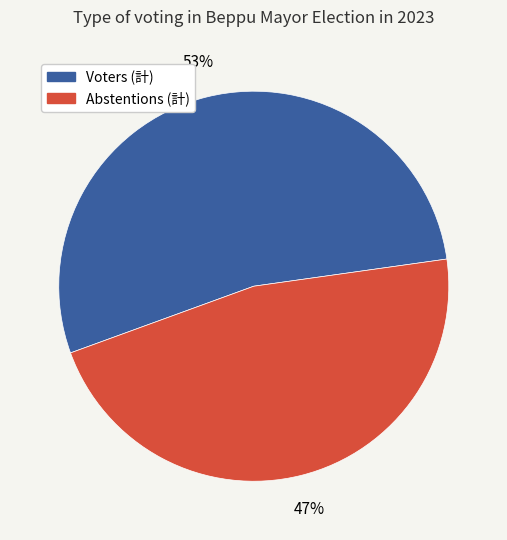

What is the smallest slice in the pie chart?

Abstentions (計)